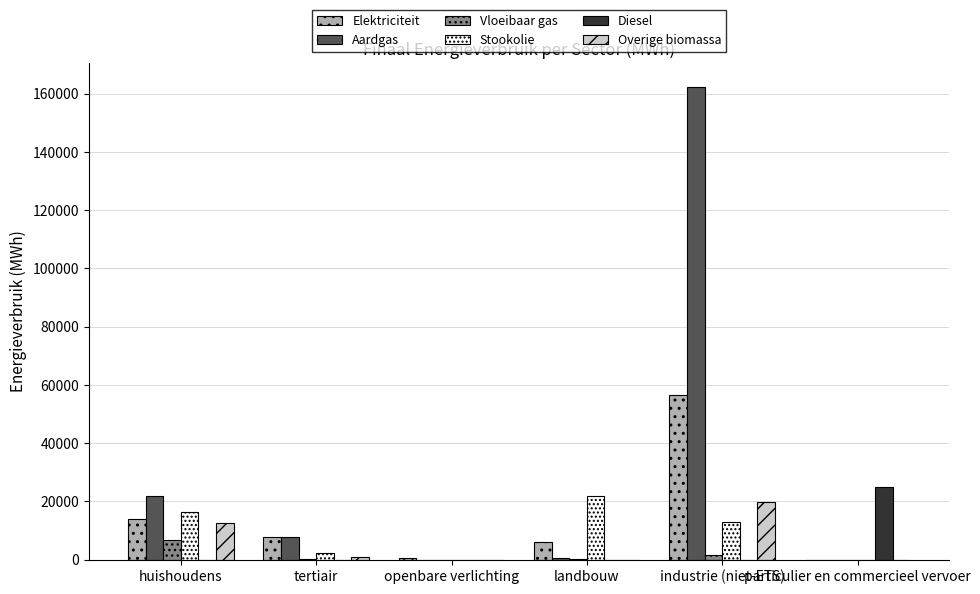

How many data points in Elektriciteit are above 7889?

3